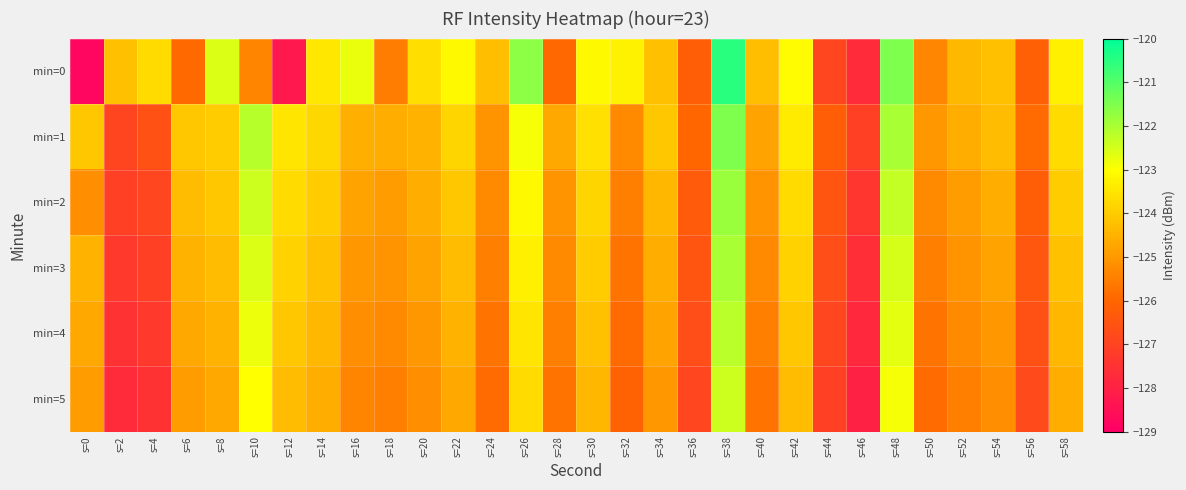

At s=52, list the series in order from largest to smallest.

min=0, min=1, min=2, min=3, min=4, min=5